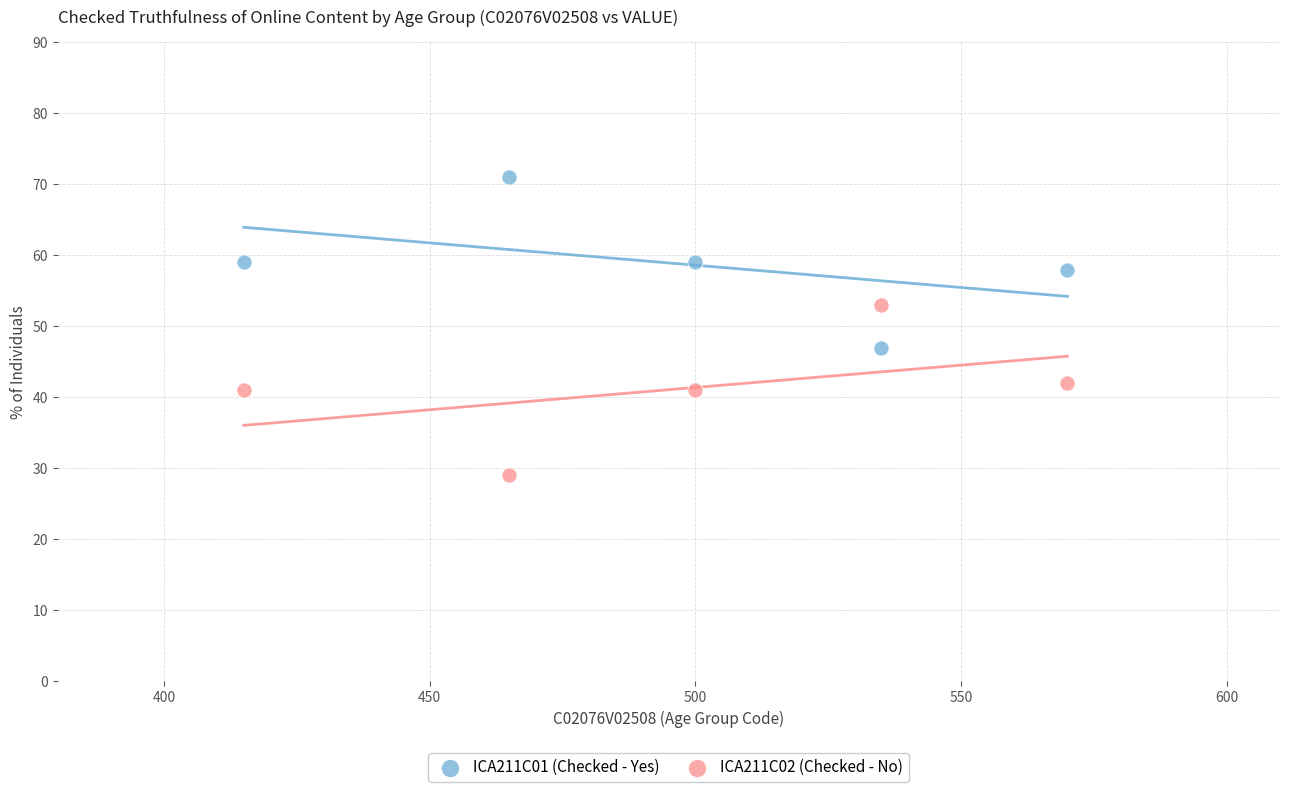

Which series reaches the maximum Y coordinate?

ICA211C01 (Checked - Yes)